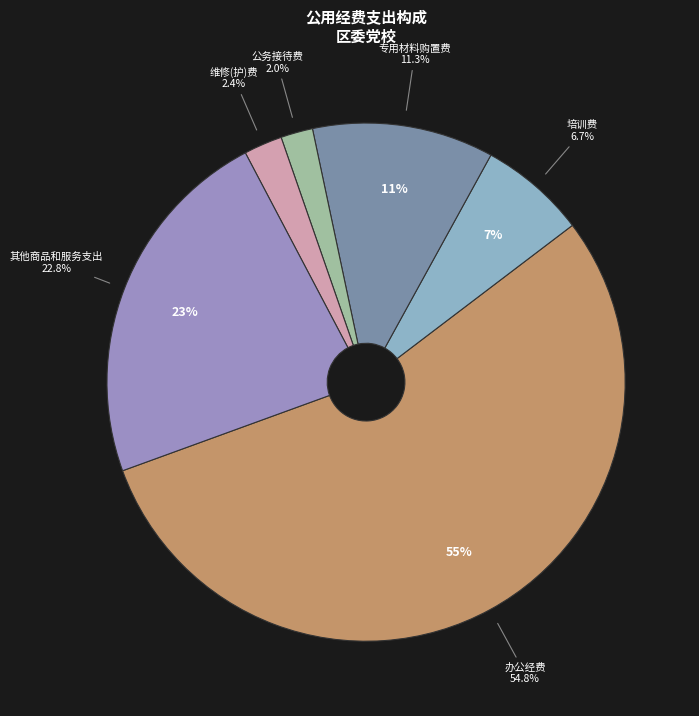

Does any single category account for the majority?

Yes